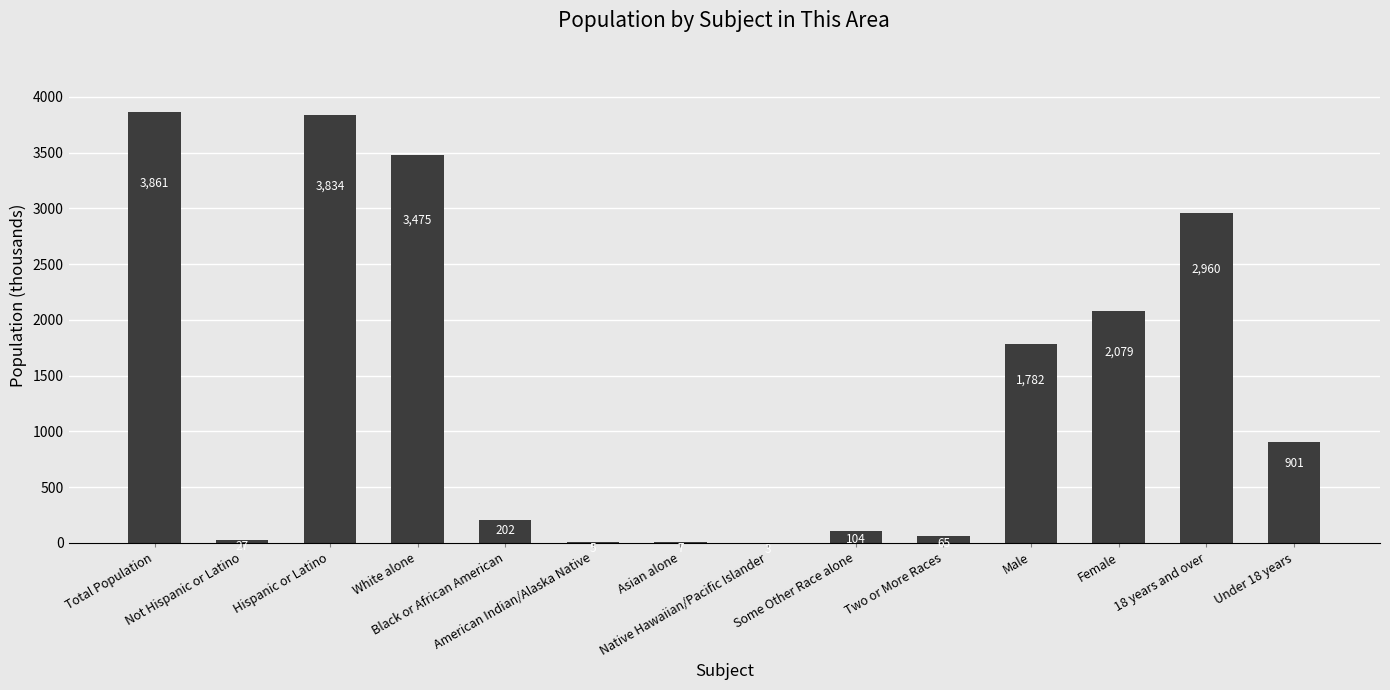

What is the sum of all values?

19305